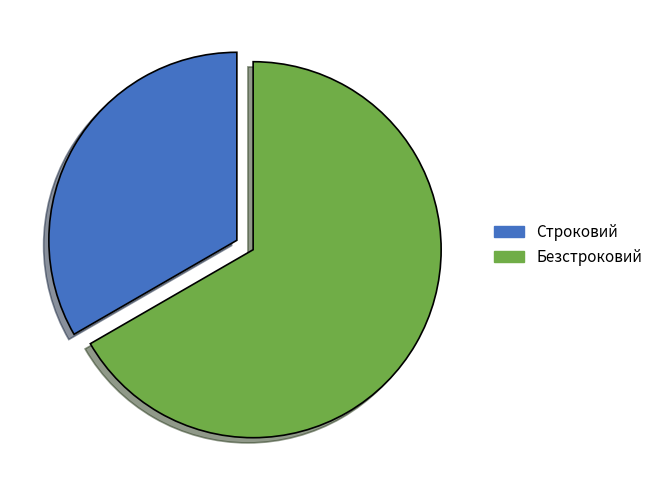

Which has a higher value, Безстроковий or Строковий?

Безстроковий